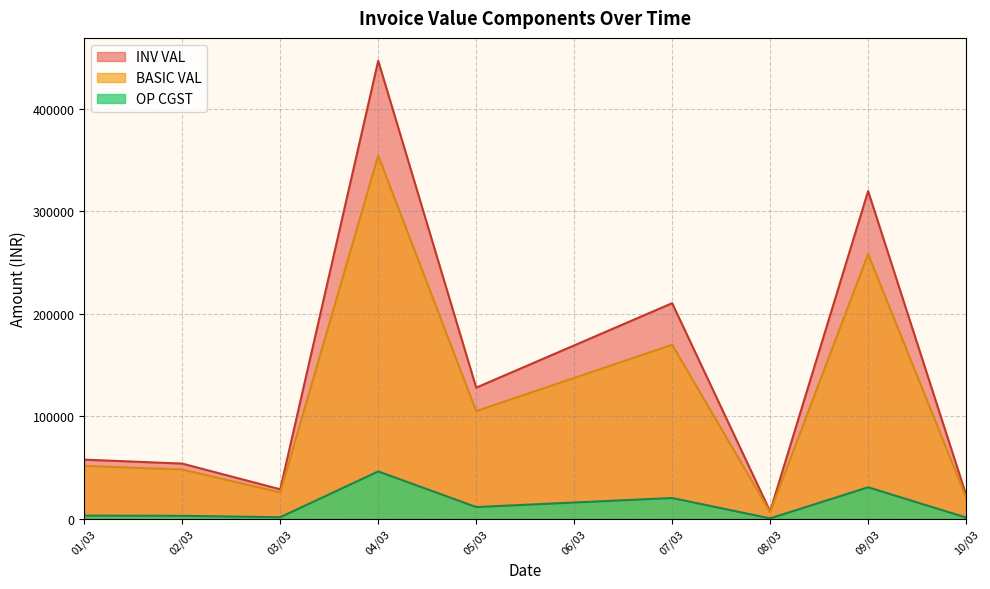

Does the chart display data point markers on the line(s)?

No